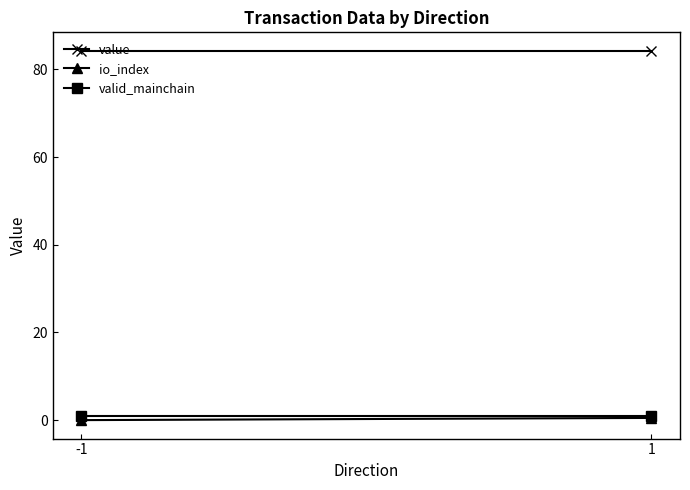

What is the average value of the value series?

84.2